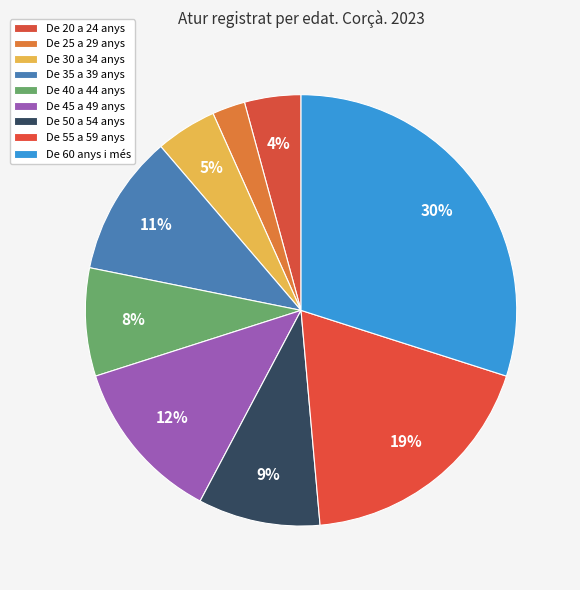

Is there any slice that represents more than half of the pie?

No